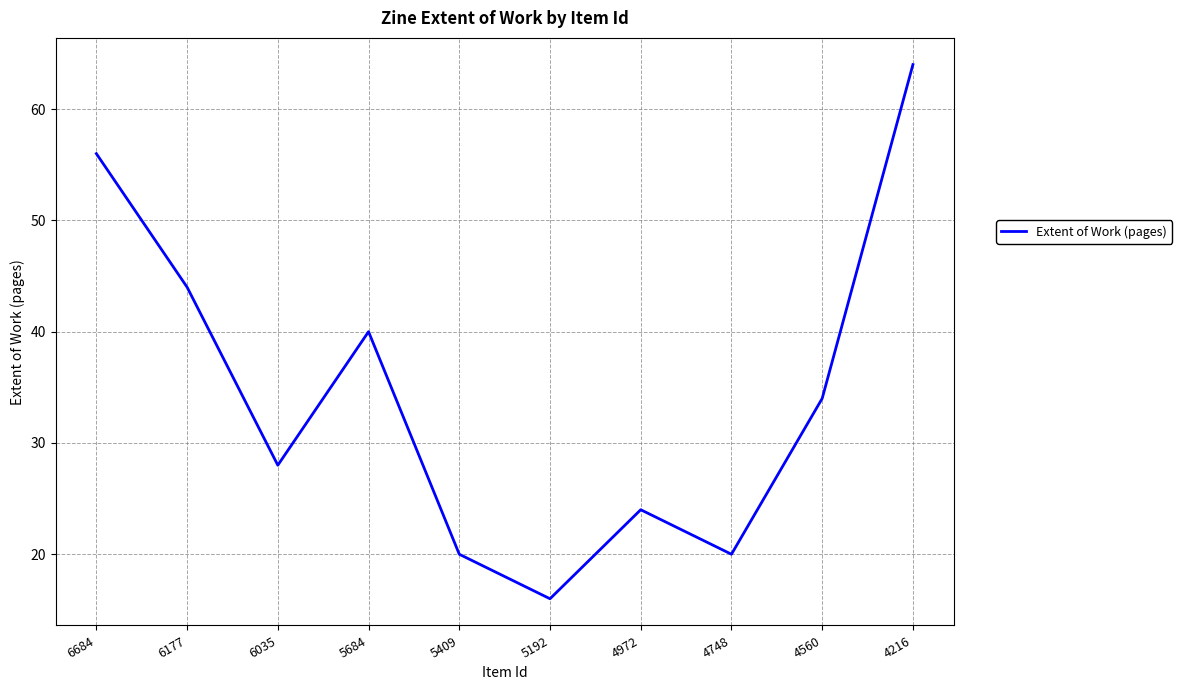

What is the greatest value displayed?

64